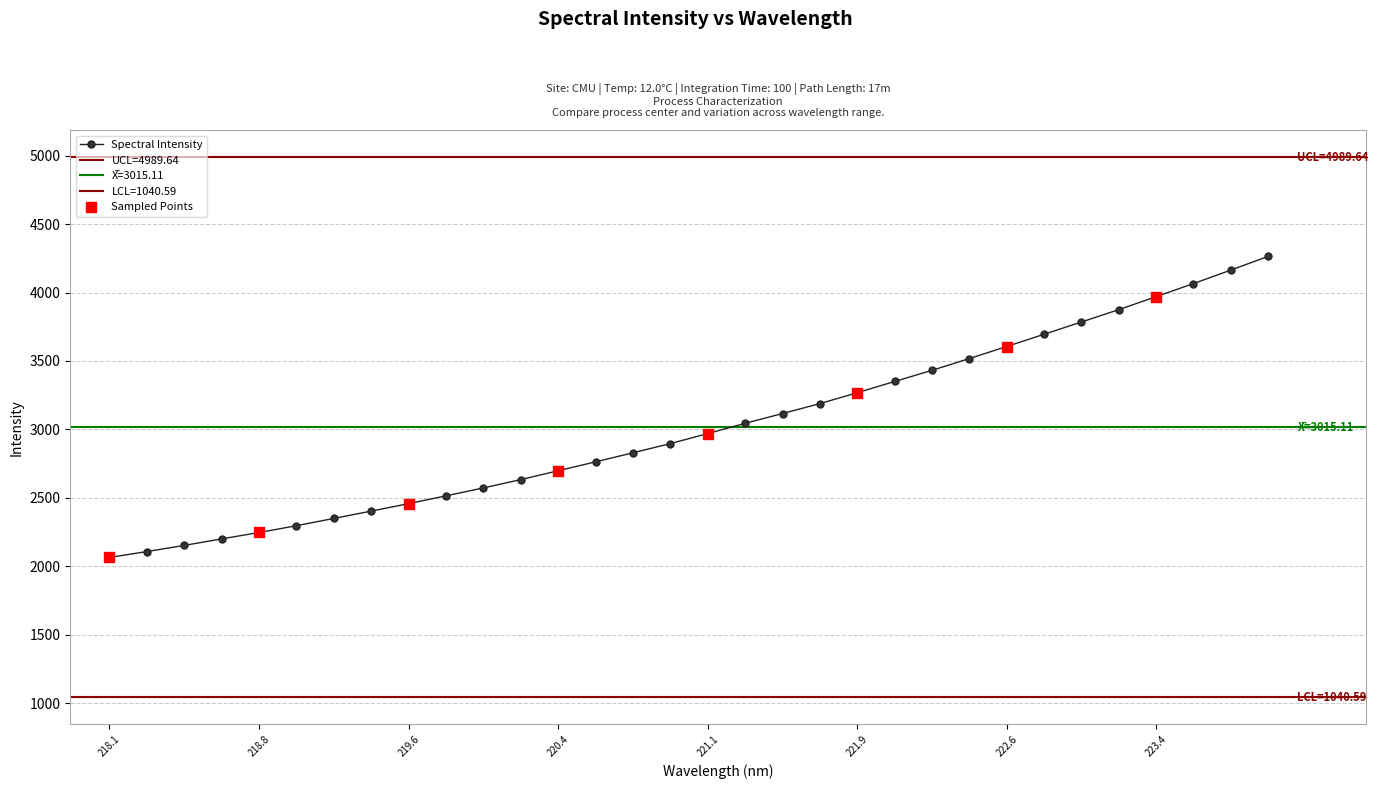

True or false: Spectral Intensity has a value of 3268.0 at 221.9.

True